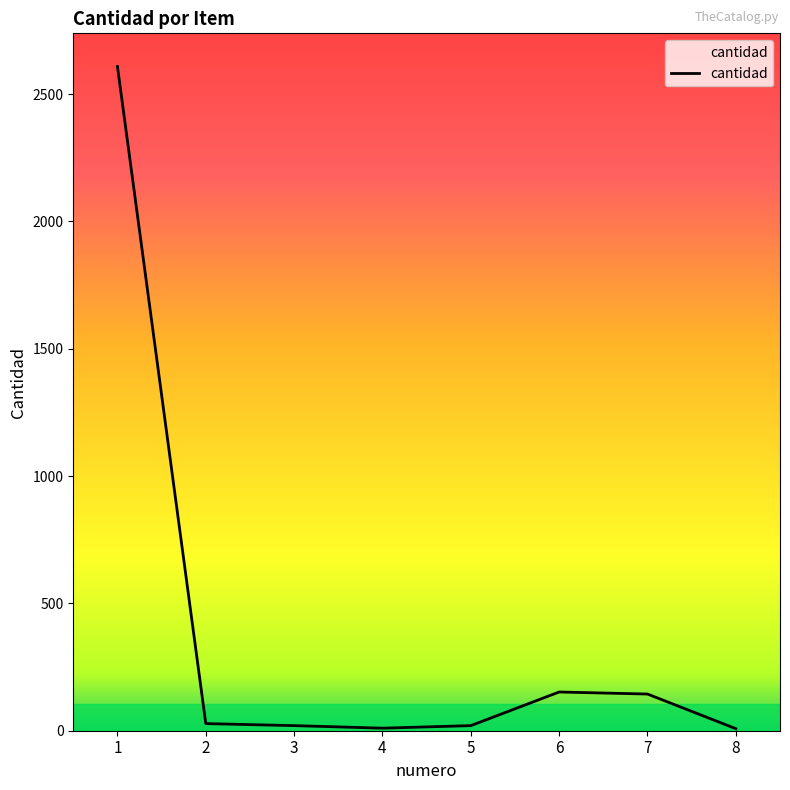

Is it true that the value at 1 is 2608?

True